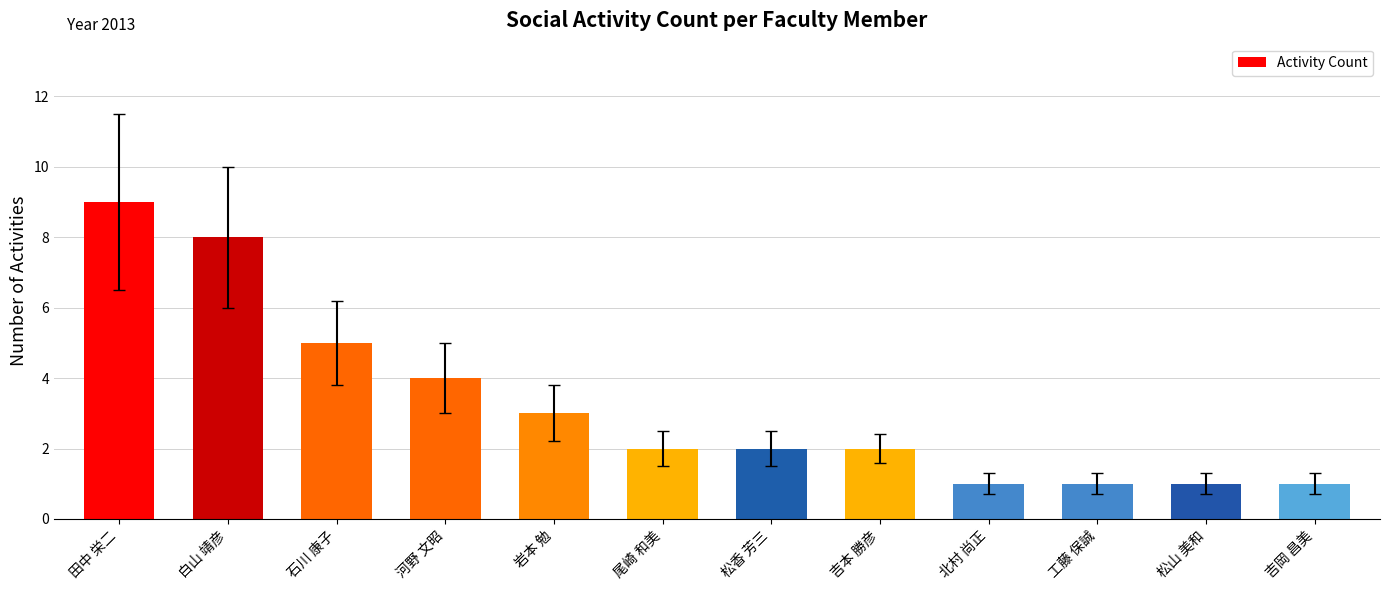

Is it true that the value at 岩本 勉 is 4?

False